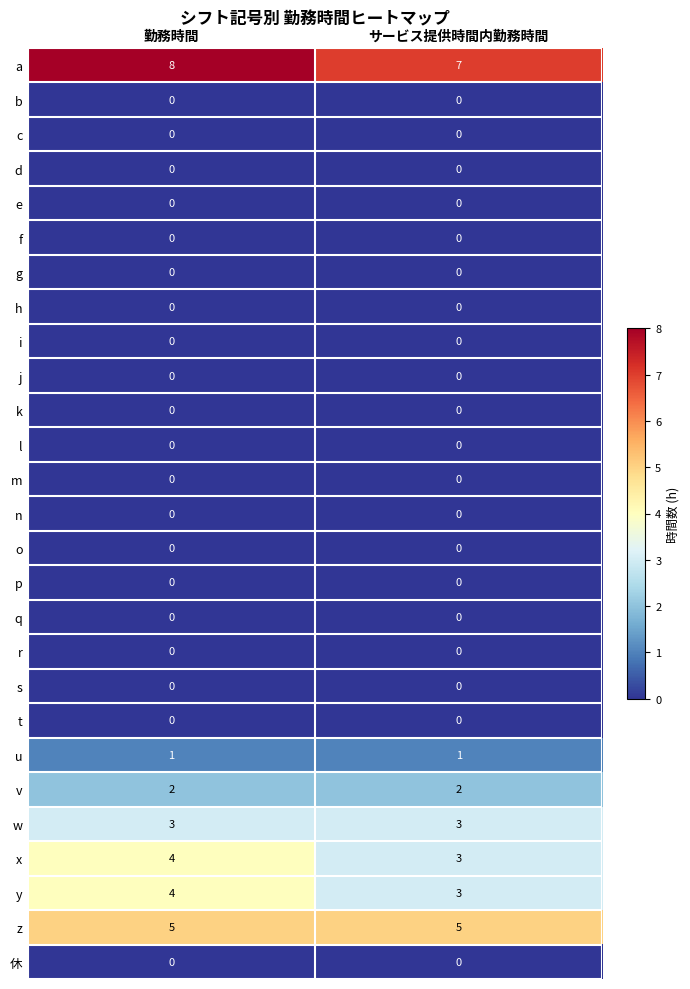

What is the greatest value displayed?

8